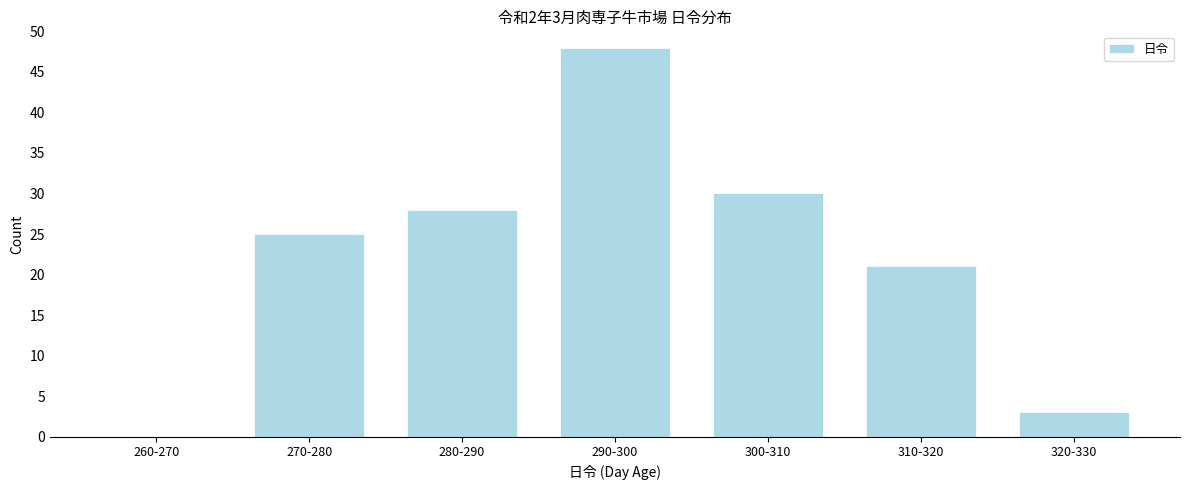

Reading left to right, list all the values displayed in this chart.

260-270=0	270-280=25	280-290=28	290-300=48	300-310=30	310-320=21	320-330=3